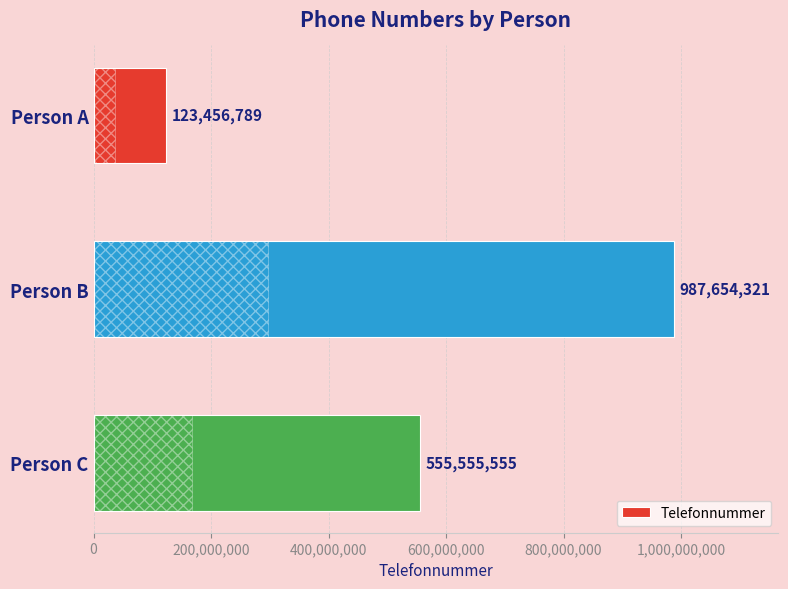

What is the value of the 2nd bar from the top?

987654321